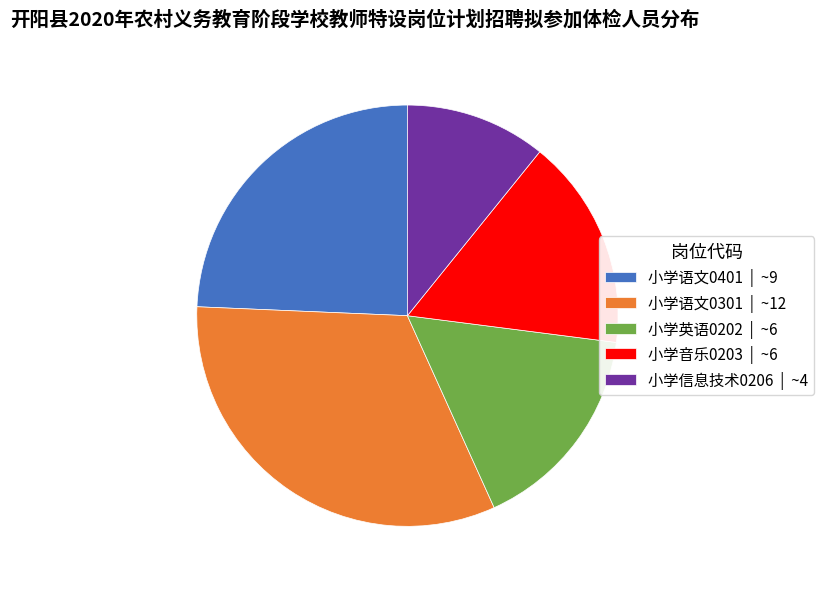

Is the sum of 小学信息技术0206 | ~4 and 小学英语0202 | ~6 greater than half?

No